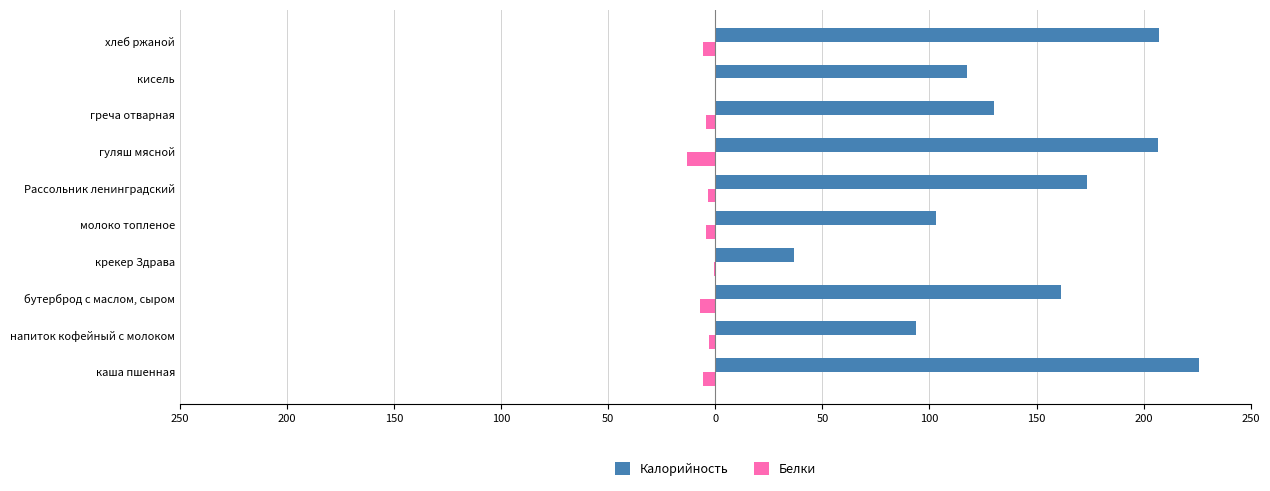

What are all the series names shown in the legend?

Калорийность, Белки